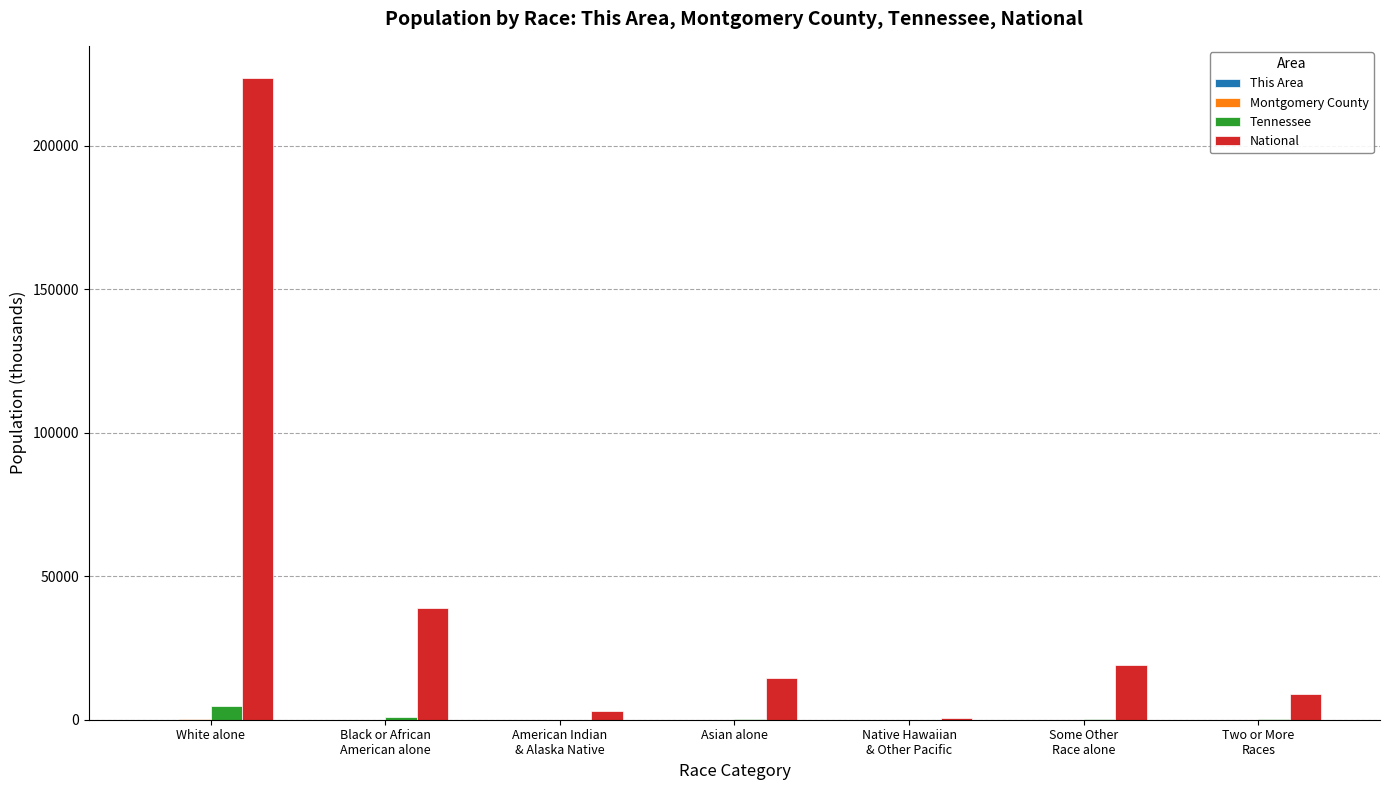

Which series has the largest total across all categories?

National